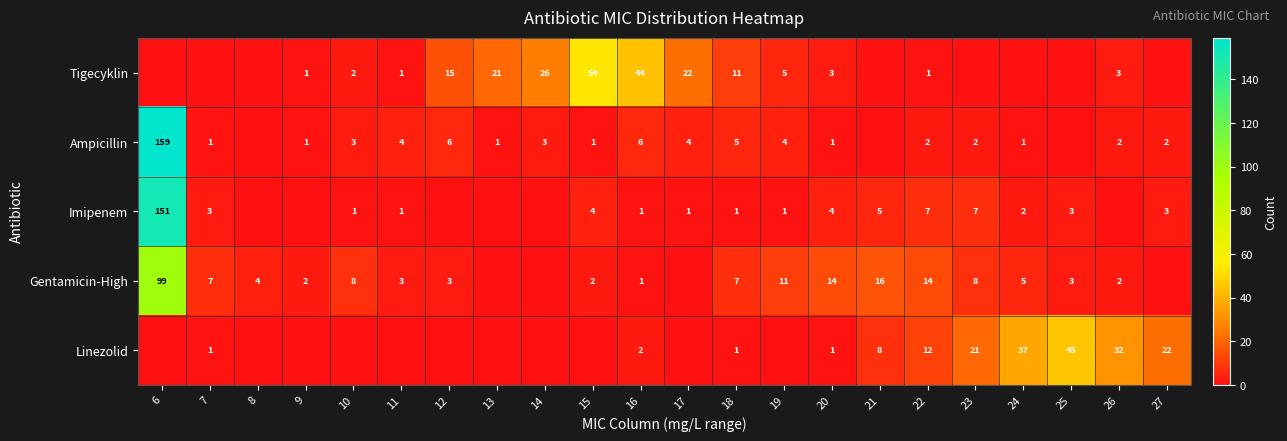

What is the difference between the highest and lowest values at 19?

11